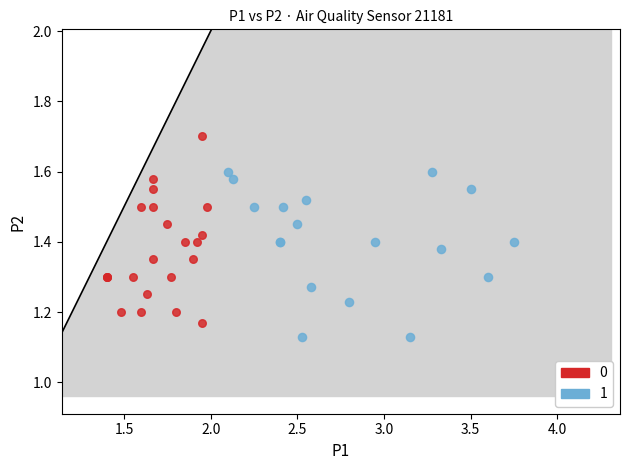

Which series reaches the minimum Y coordinate?

1